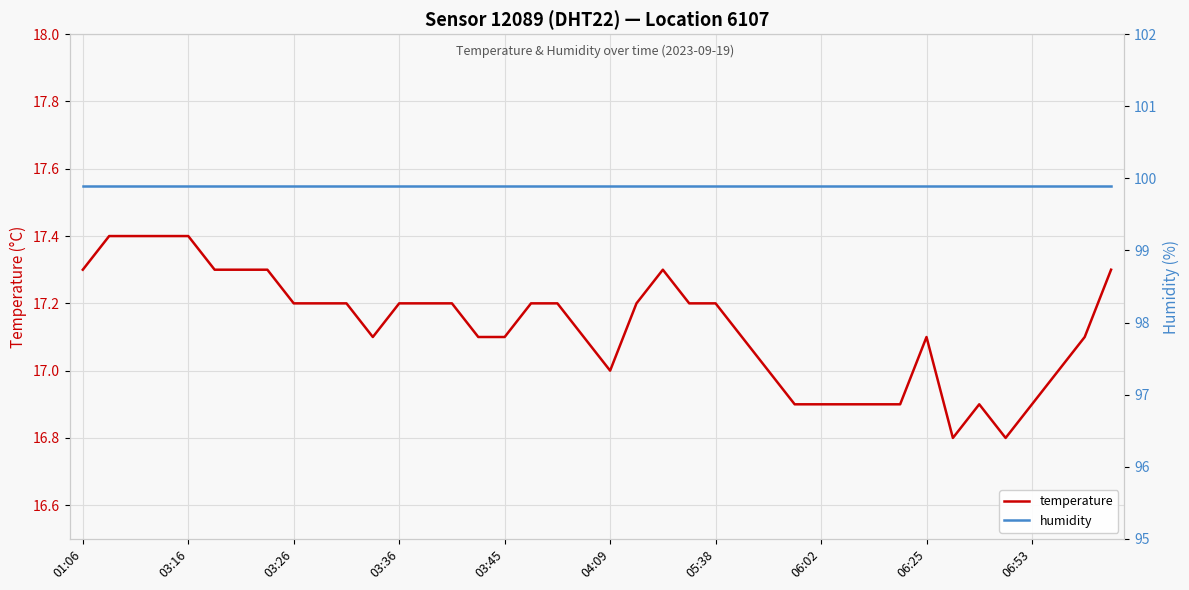

True or false: humidity and temperature intersect in this chart.

False